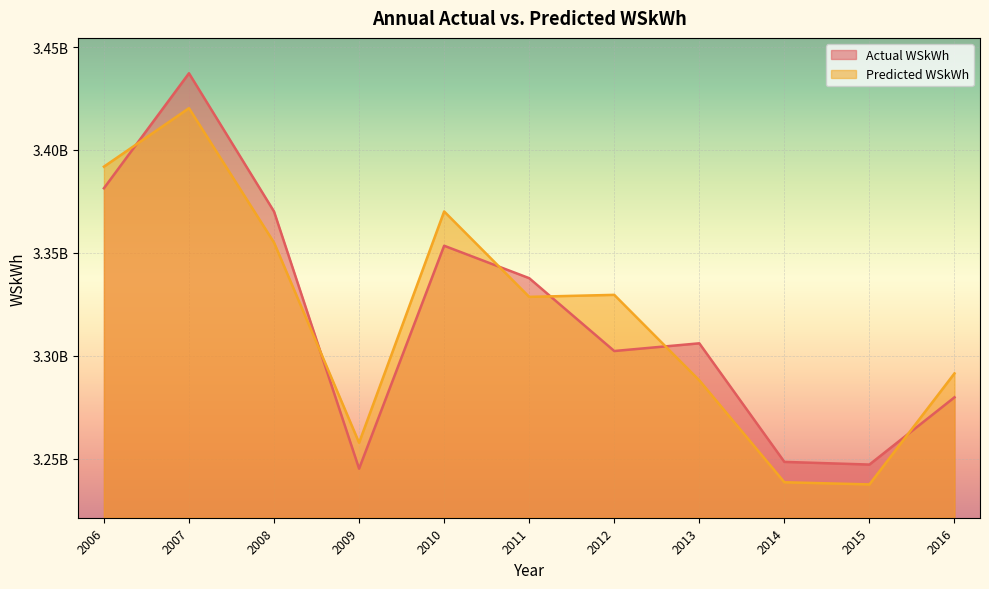

What is the spread (max minus min) of values at 2006?

10491722.8